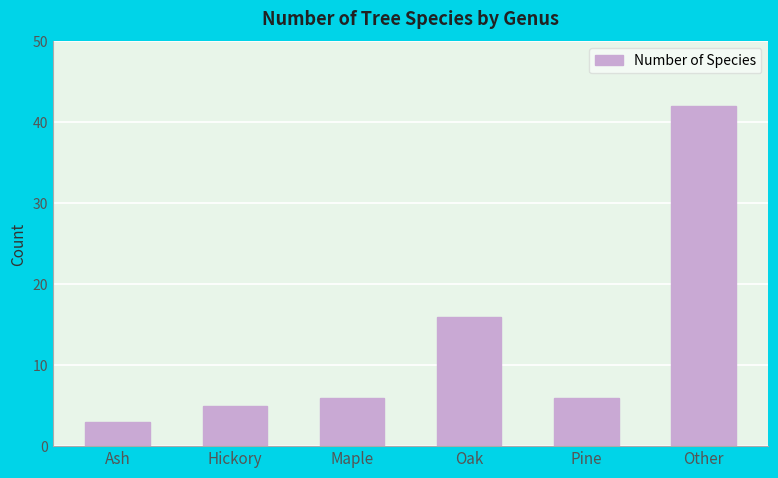

True or false: the data shows 5 at Hickory.

True